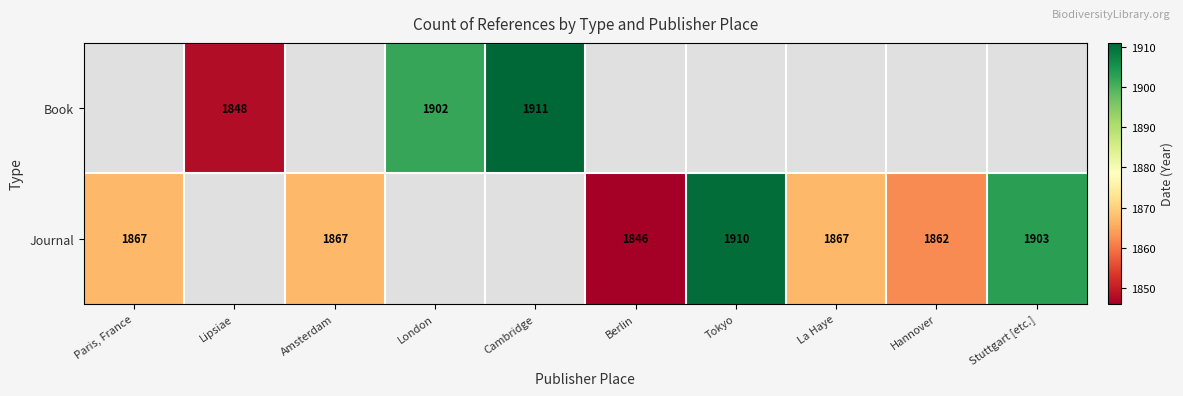

The Journal series shows 1867 at Amsterdam. True or false?

True